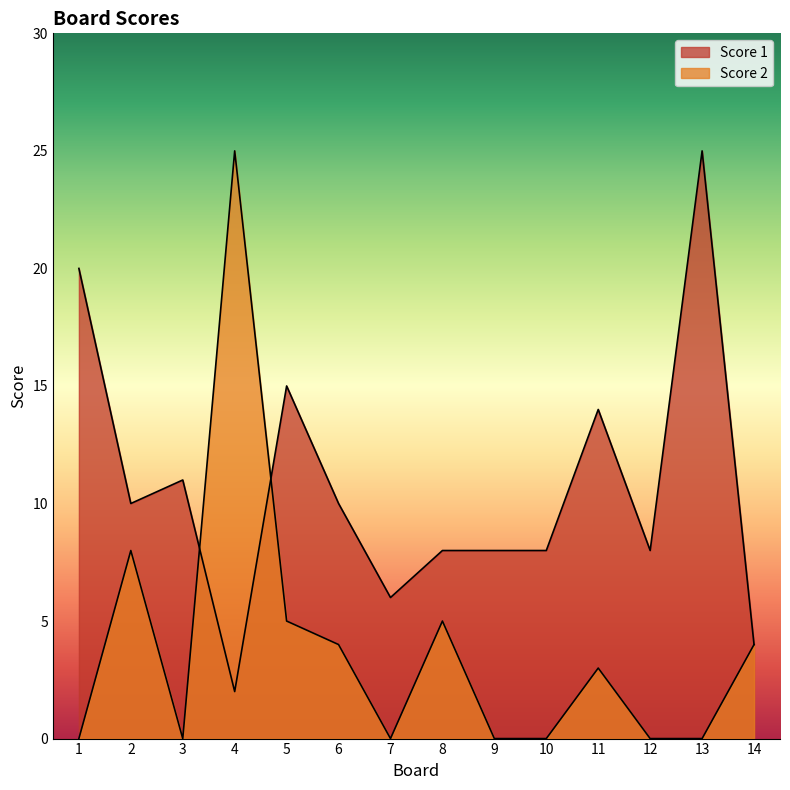

Does the chart display data point markers on the line(s)?

No